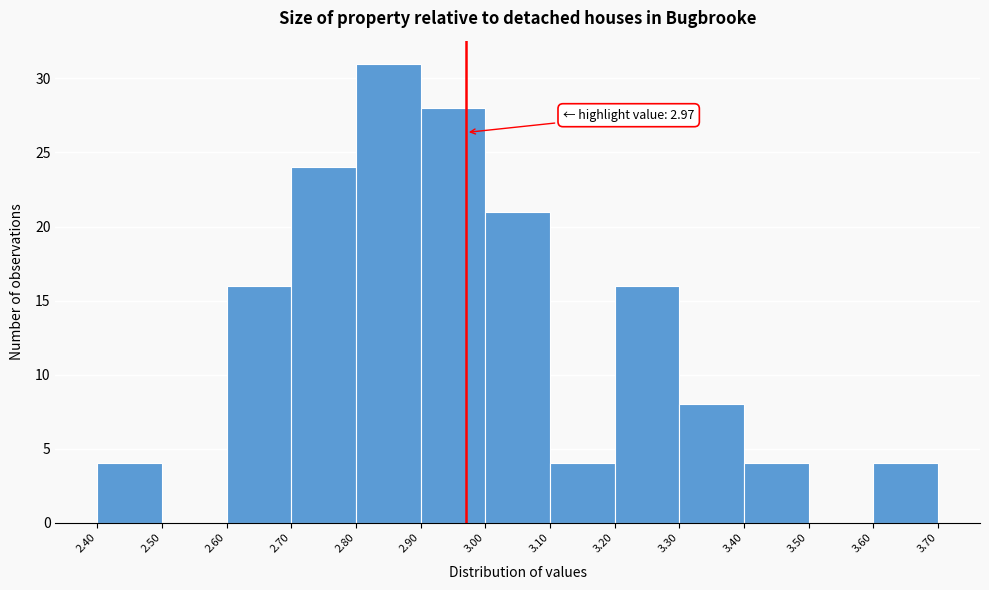

Which range on the x-axis has the tallest bar?

2.80 to 2.90